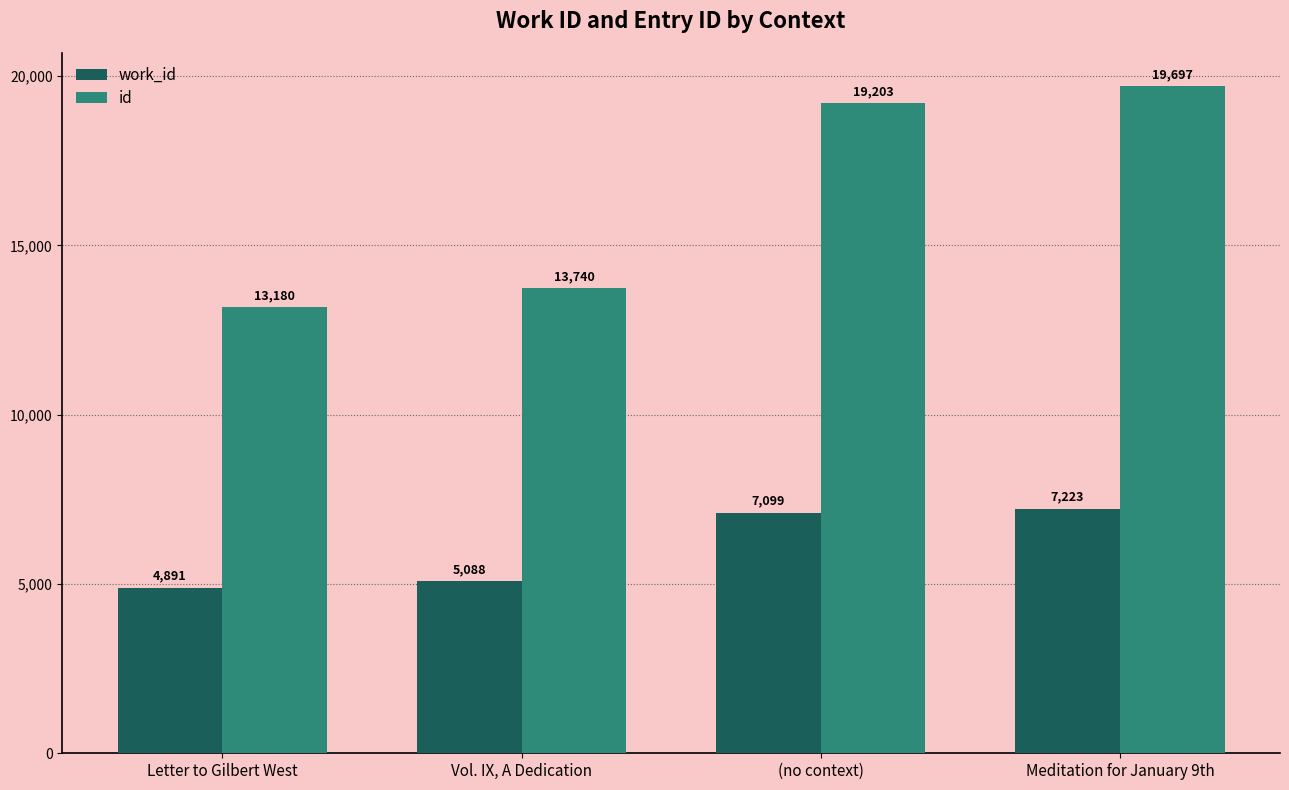

Does the chart contain stacked bars?

No